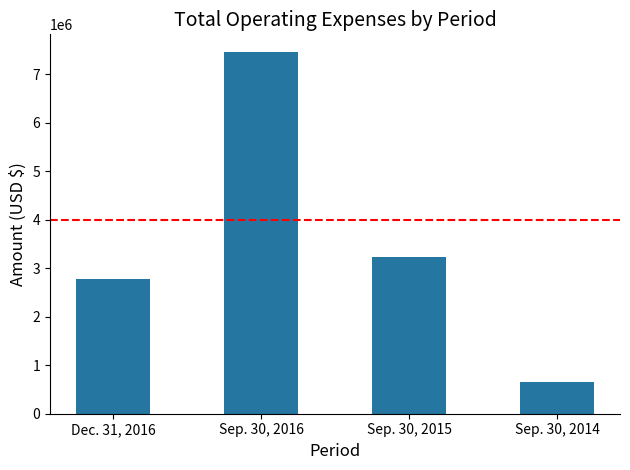

At which label is the value closest to 4051547?

Sep. 30, 2015